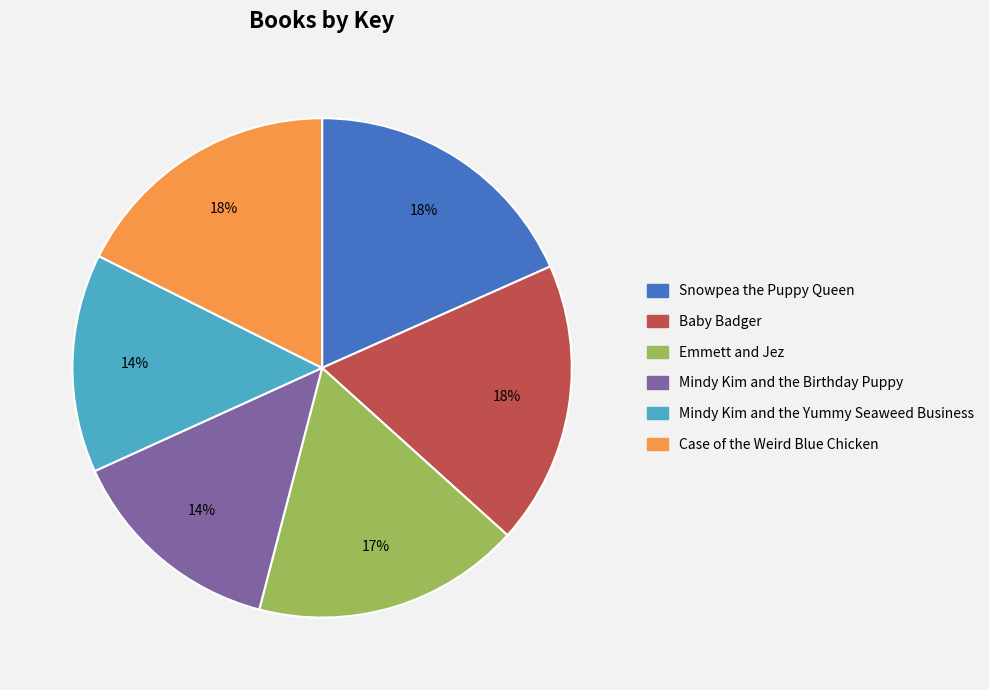

Is the sum of Mindy Kim and the Birthday Puppy and Case of the Weird Blue Chicken greater than half?

No